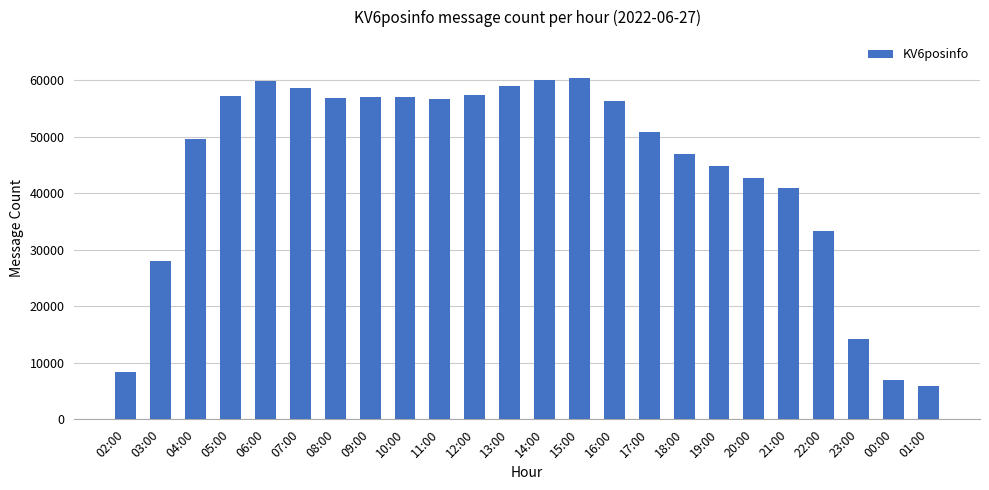

Count the number of data series in this chart.

1